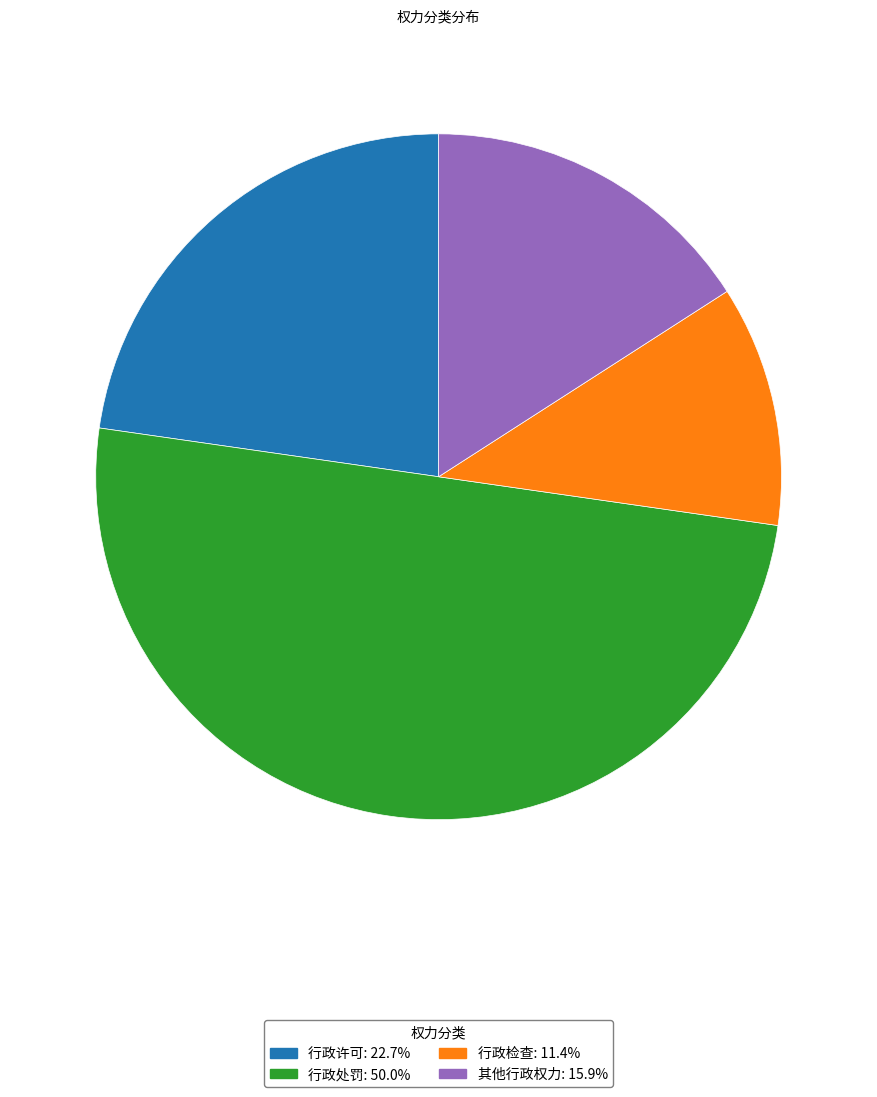

Count the number of slices in the pie.

4